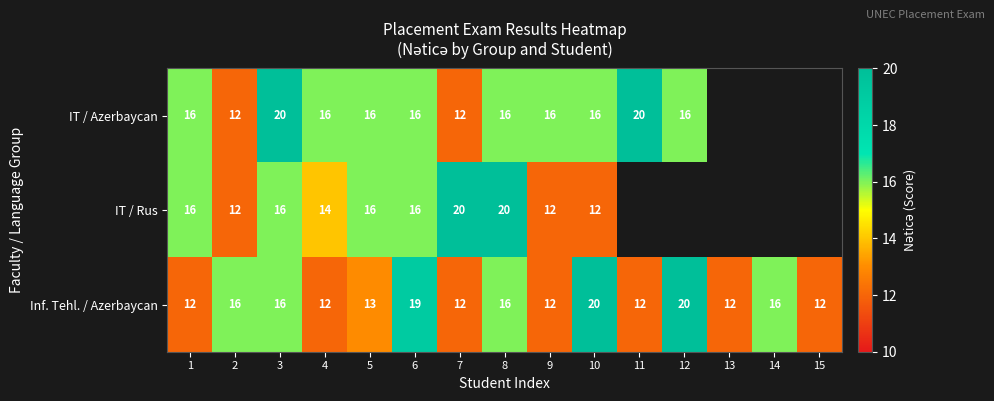

What is the total value across all series at 5?

45